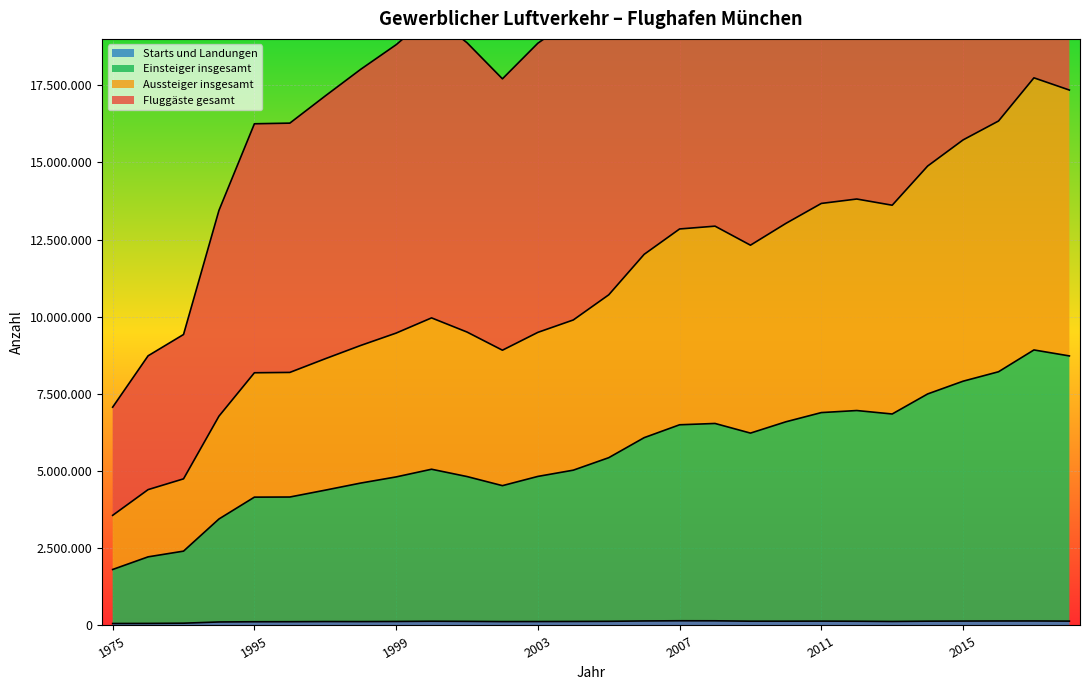

True or false: Starts und Landungen has a value of 38251 at 1999.

False